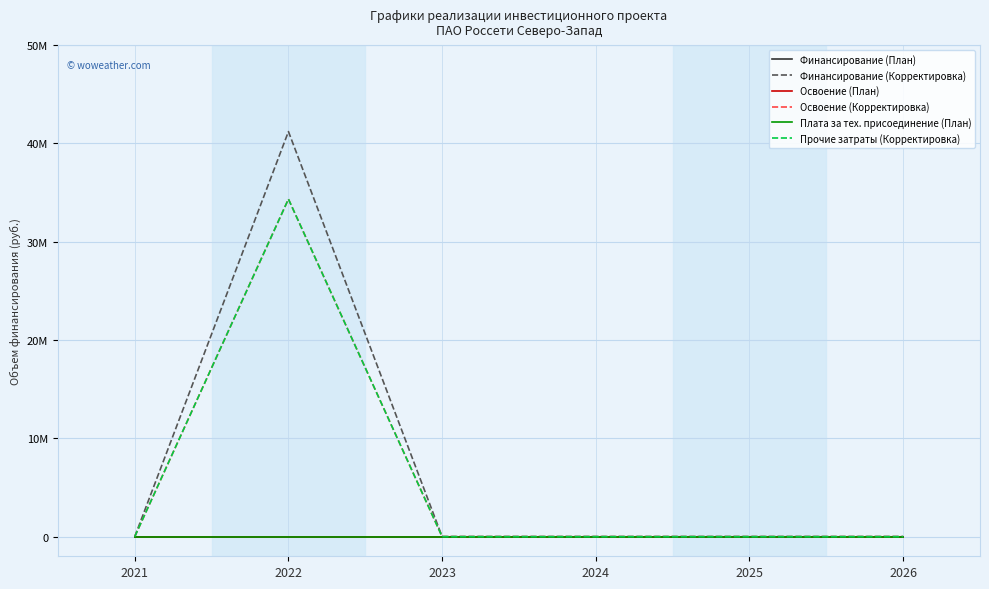

True or false: Освоение (Корректировка) and Платa за тех. присоединение (План) intersect in this chart.

False